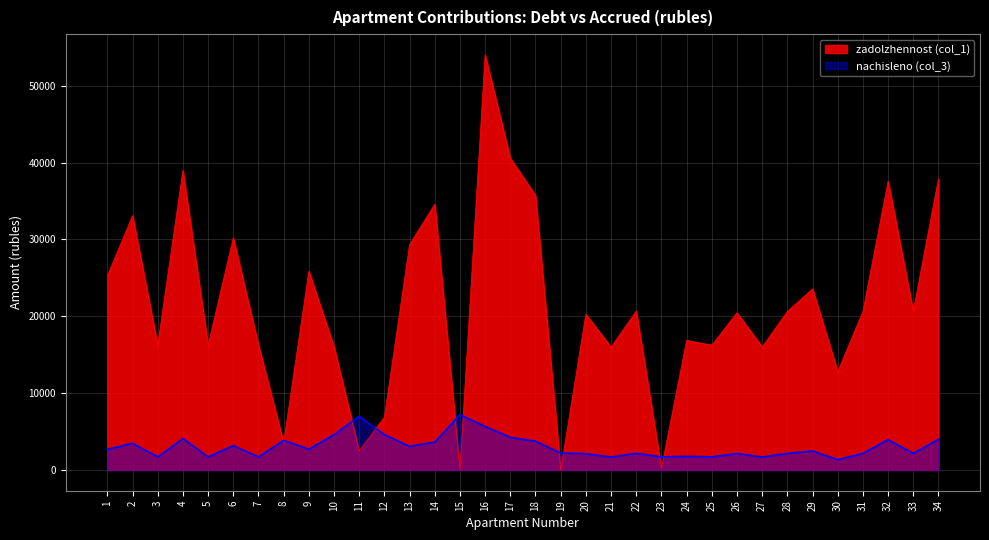

At 34, list the series in order from largest to smallest.

zadolzhennost (col_1), nachisleno (col_3)